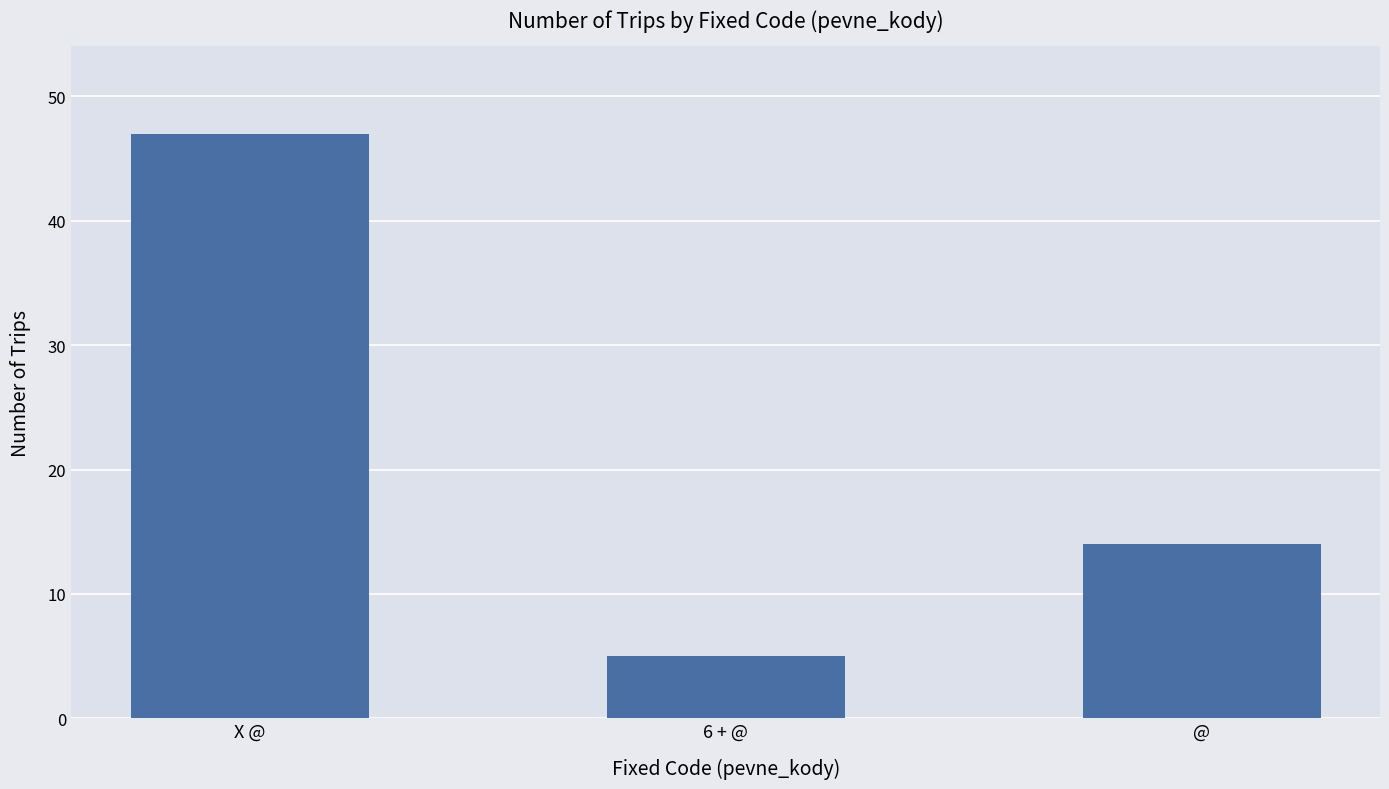

Reading left to right, transcribe all the data shown in this chart.

47	5	14